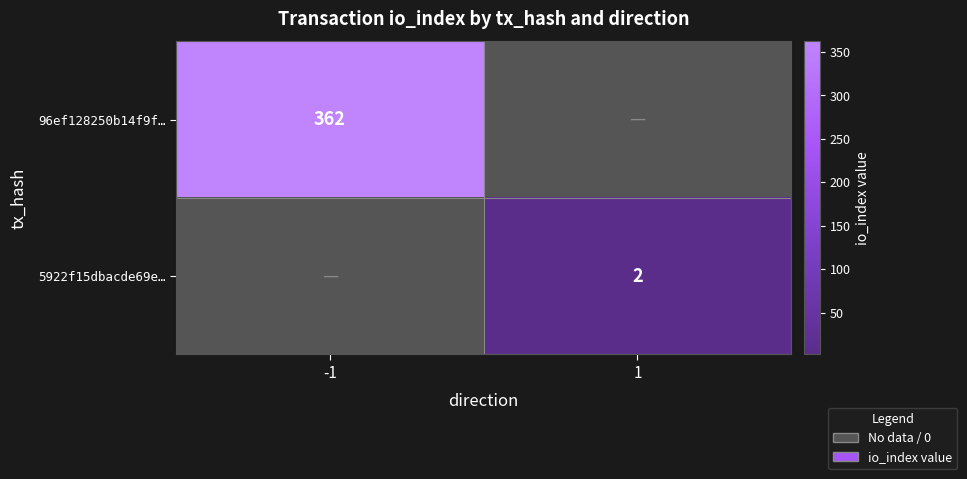

The value of 96ef128250b14f9f… at -1 is 362. True or false?

True